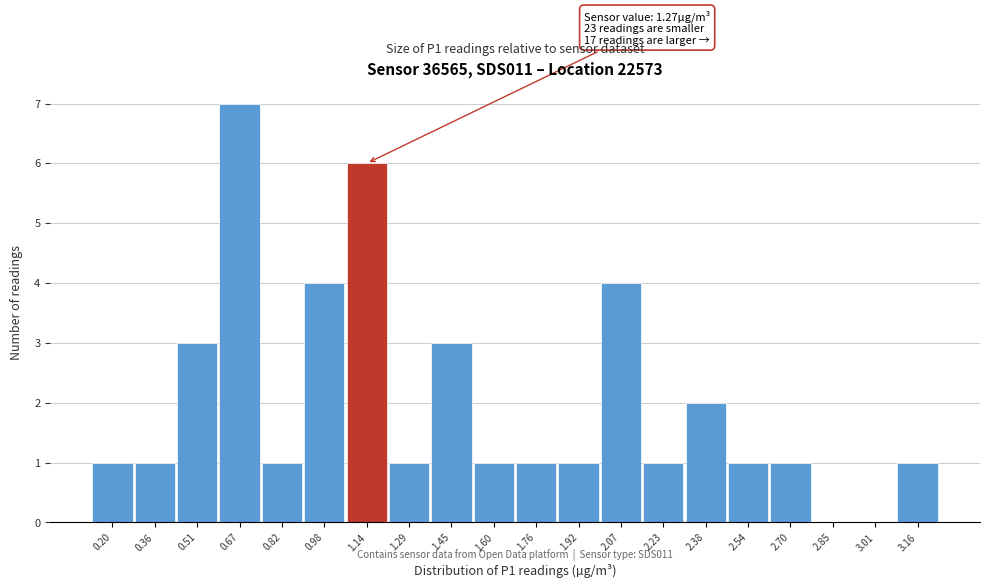

Reading right to left, what are all the values shown in this chart?

3.16=1	3.01=0	2.85=0	2.70=1	2.54=1	2.38=2	2.23=1	2.07=4	1.92=1	1.76=1	1.60=1	1.45=3	1.29=1	1.14=6	0.98=4	0.82=1	0.67=7	0.51=3	0.36=1	0.20=1